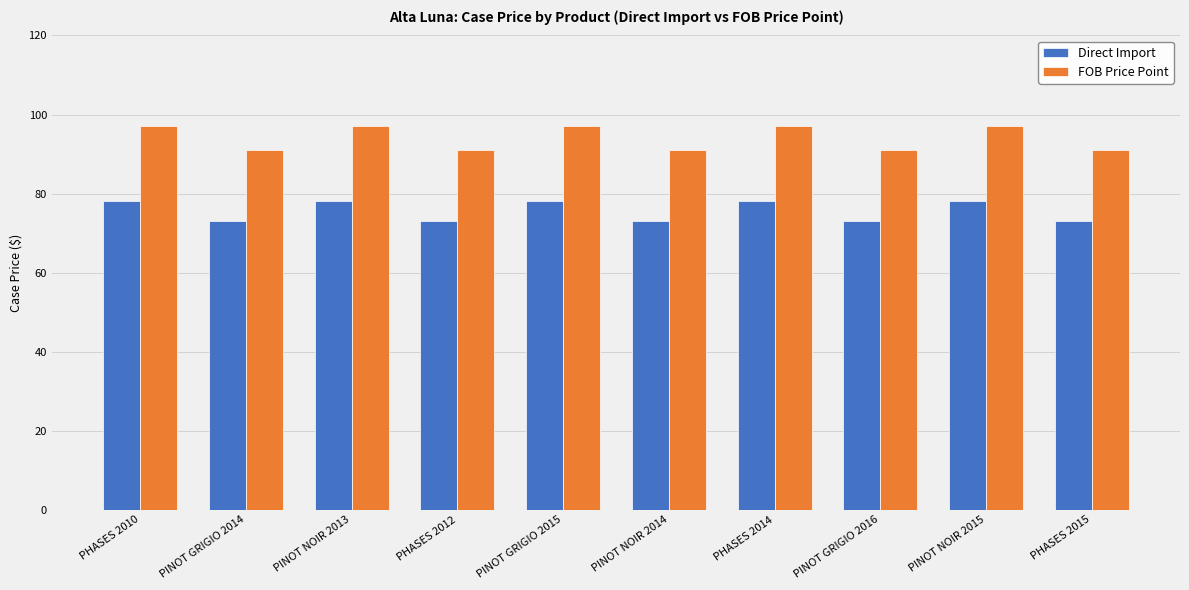

Reading right to left, list all the values displayed in this chart.

Direct Import: PHASES 2015=73	PINOT NOIR 2015=78	PINOT GRIGIO 2016=73	PHASES 2014=78	PINOT NOIR 2014=73	PINOT GRIGIO 2015=78	PHASES 2012=73	PINOT NOIR 2013=78	PINOT GRIGIO 2014=73	PHASES 2010=78
FOB Price Point: PHASES 2015=91	PINOT NOIR 2015=97	PINOT GRIGIO 2016=91	PHASES 2014=97	PINOT NOIR 2014=91	PINOT GRIGIO 2015=97	PHASES 2012=91	PINOT NOIR 2013=97	PINOT GRIGIO 2014=91	PHASES 2010=97